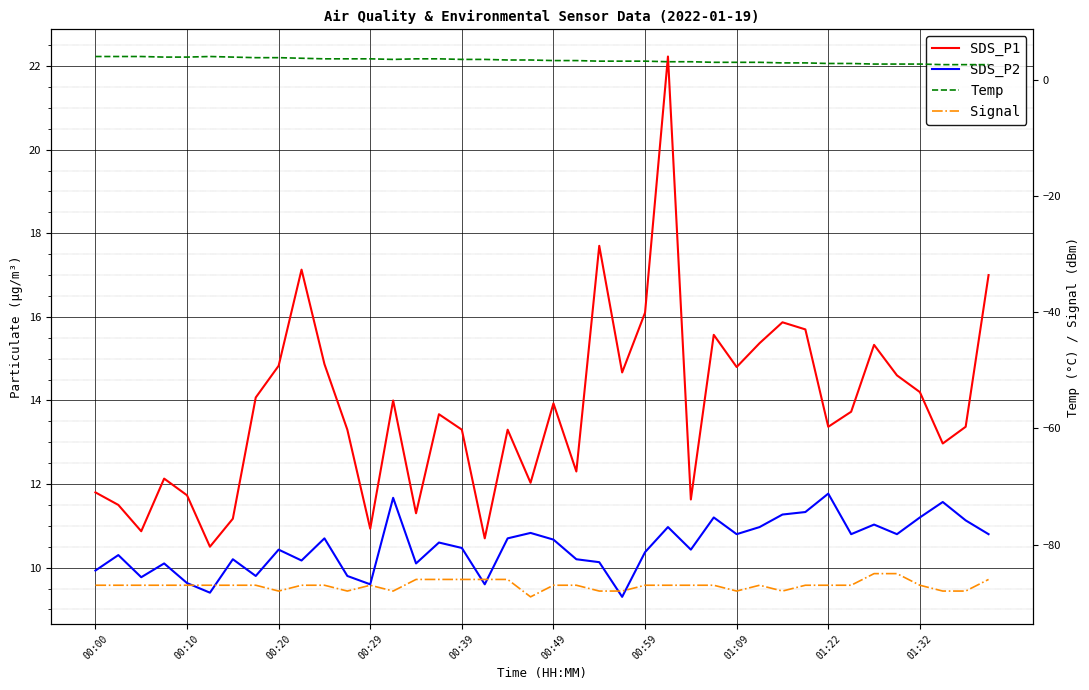

In SDS_P1, how many points are lower than both neighbors (excluding endpoints)?

12